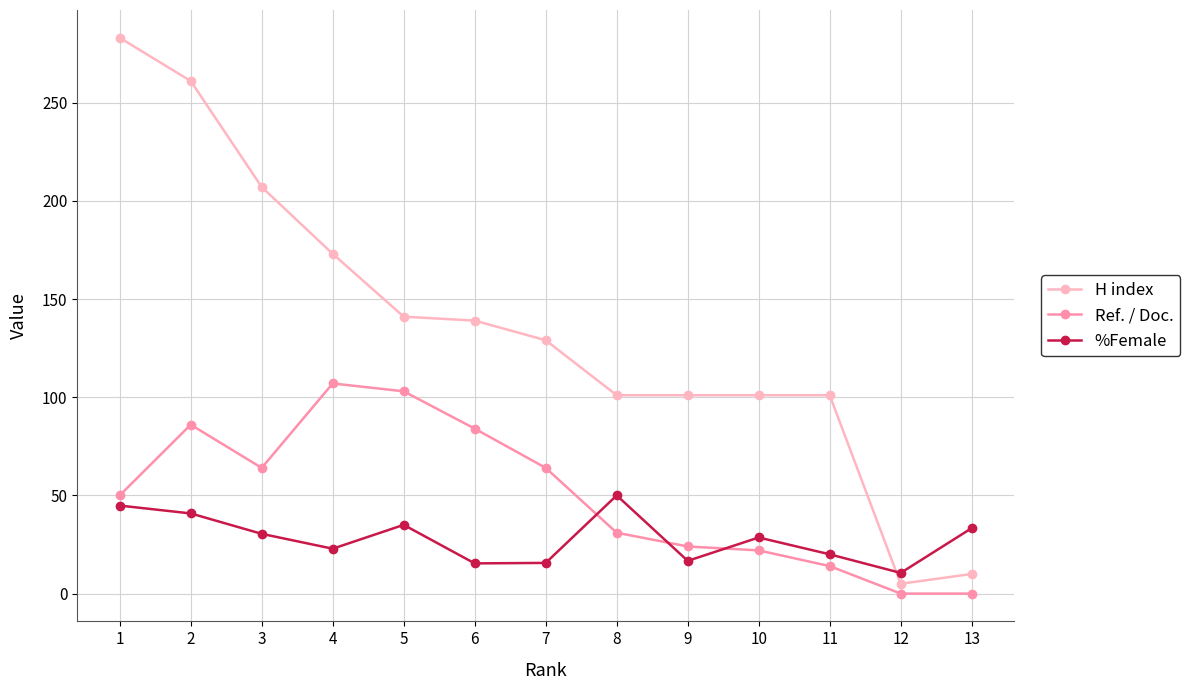

How many times do H index and %Female cross each other?

1